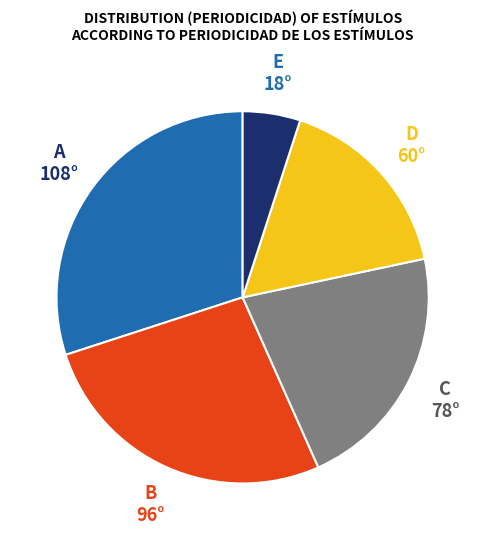

Is there a majority slice in this chart?

No